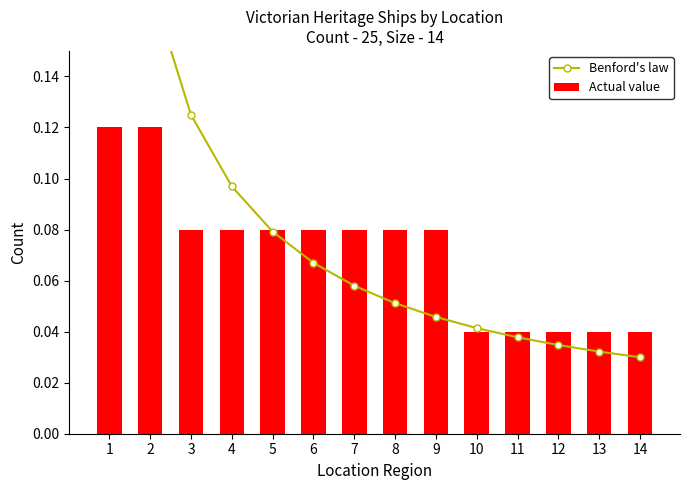

What is the sum of the Actual value values at 3 and 7?

0.2